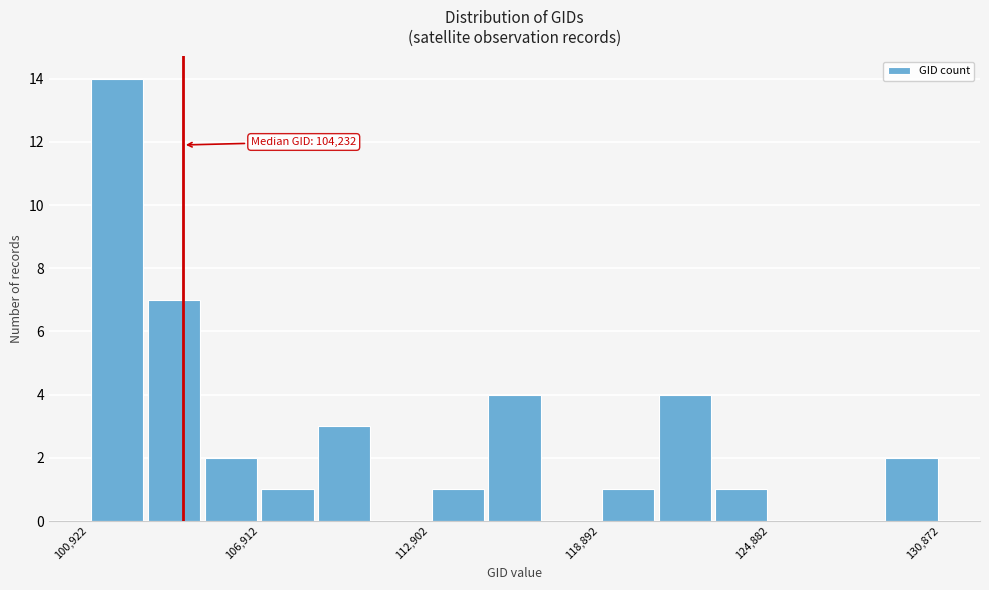

Around what value on the x-axis is the tallest bar? Give the approximate position of its centre, as read against the axis.

102000